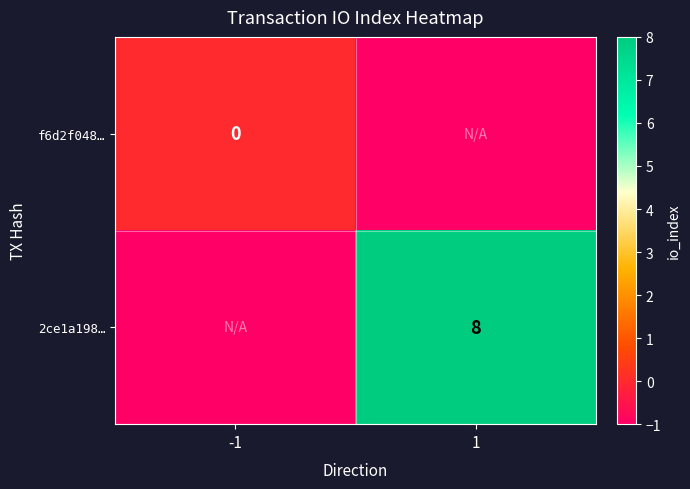

True or false: 2ce1a198… has a value of 11 at 1.

False